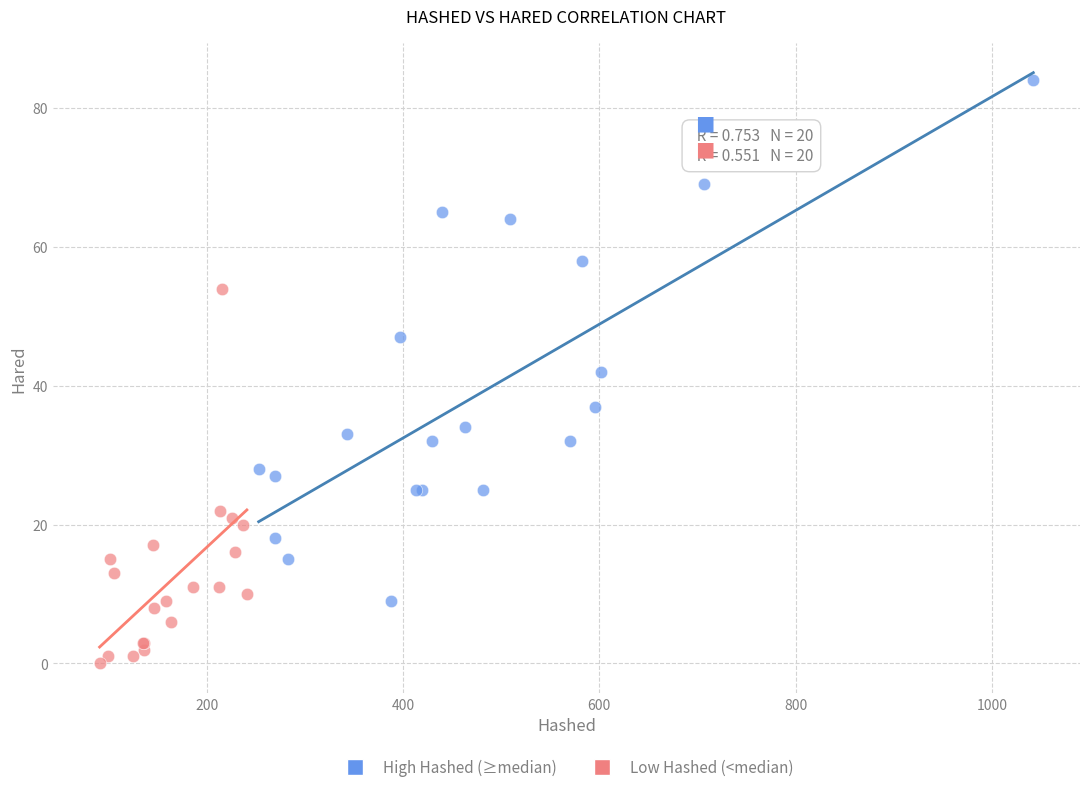

Which series has the largest Y range (max minus min)?

High Hashed (≥median)